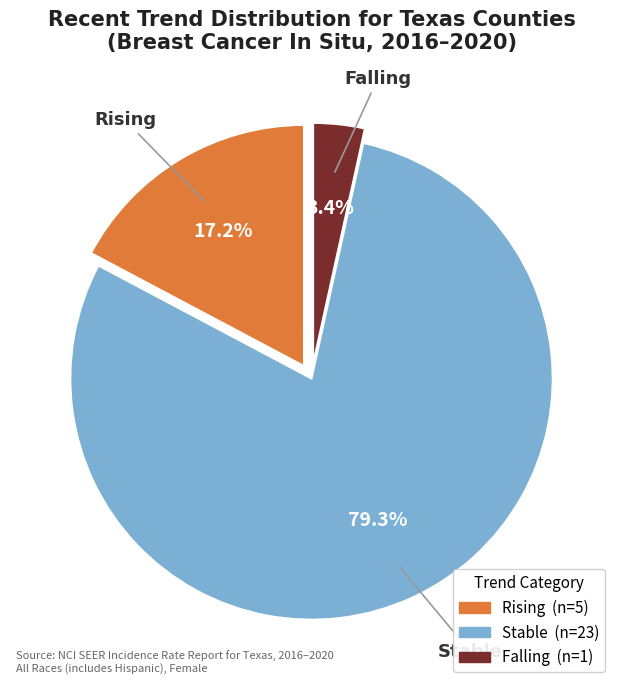

Between Rising and Stable, which is larger?

Stable